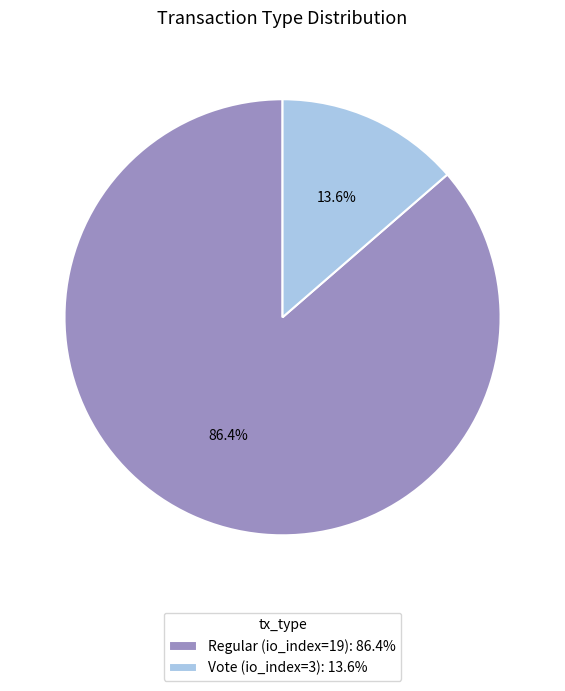

To the nearest percent, what is the average slice percentage?

50%